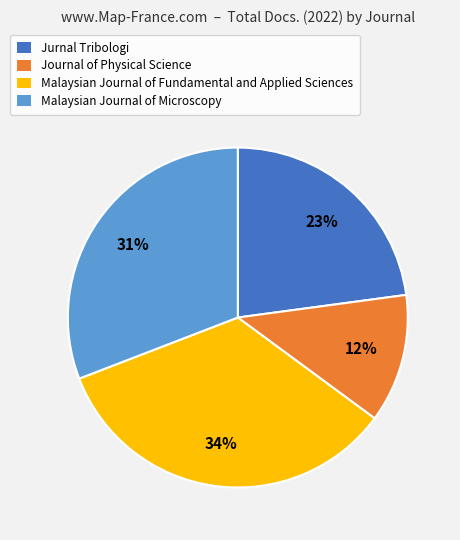

Which has a higher value, Jurnal Tribologi or Journal of Physical Science?

Jurnal Tribologi